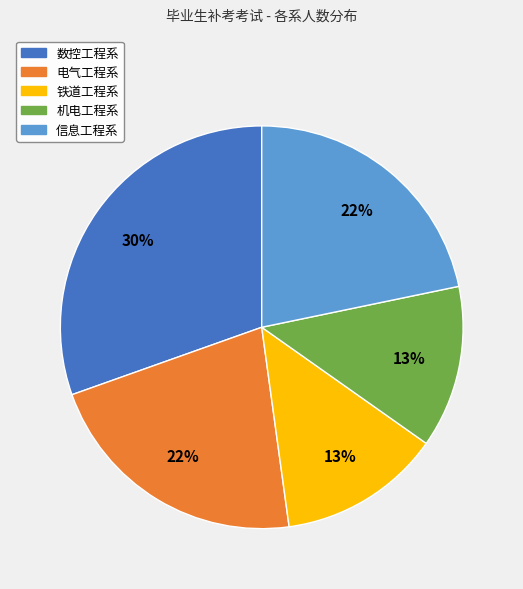

What is the largest slice in the pie chart?

数控工程系